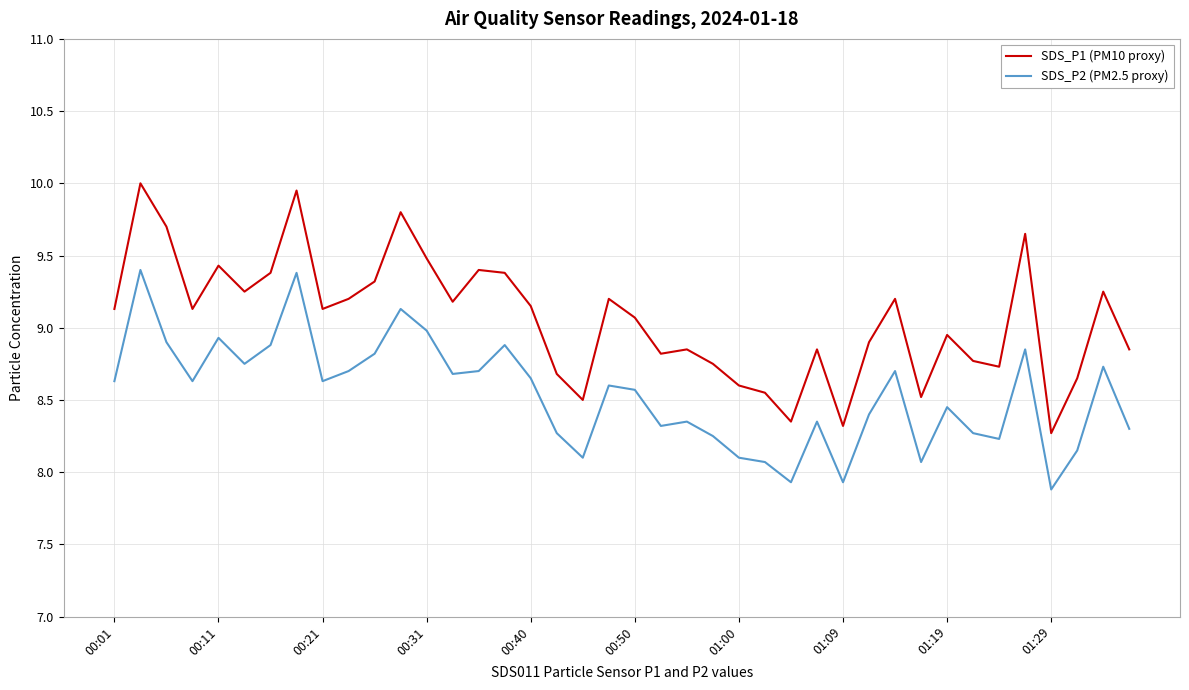

What is the minimum value shown in the chart?

7.9